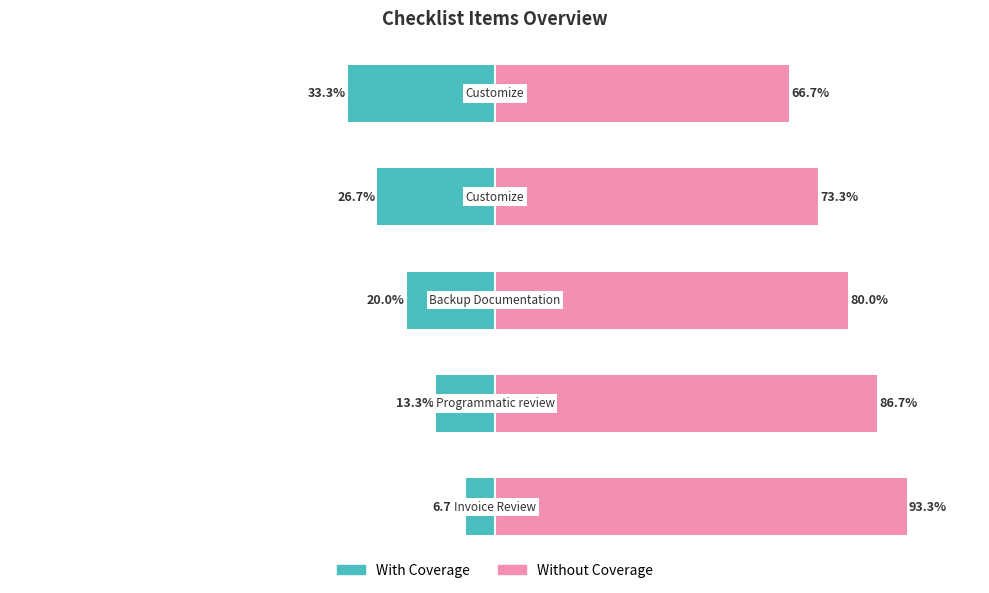

Is it true that Without Coverage equals 135.8 at 0?

False